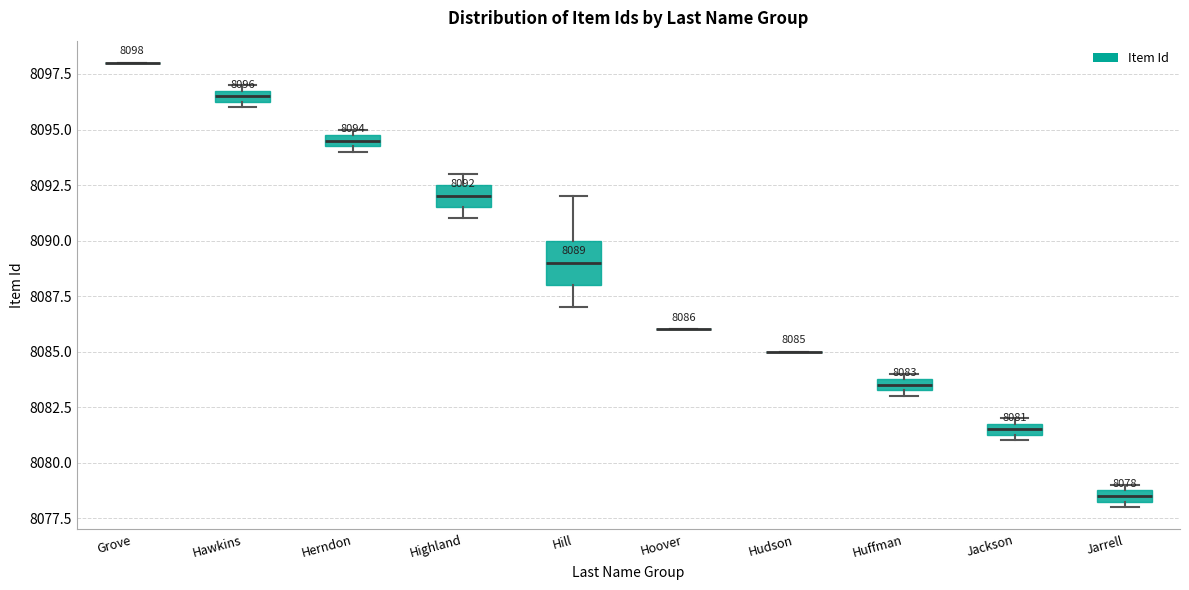

Which box is the tallest, from its lower edge to its upper edge?

Hill